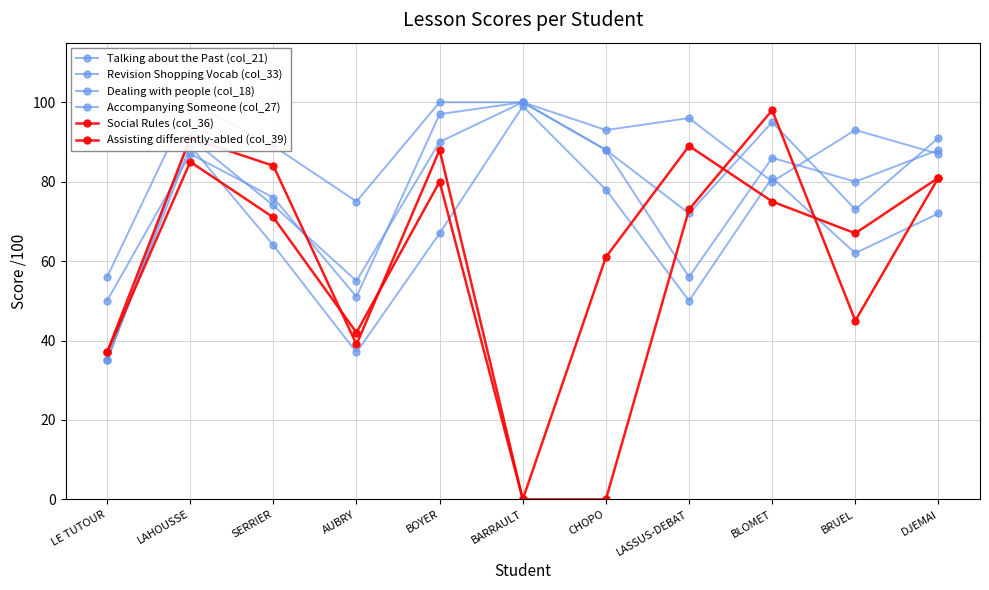

At how many categories does at least one series exceed 17?

11